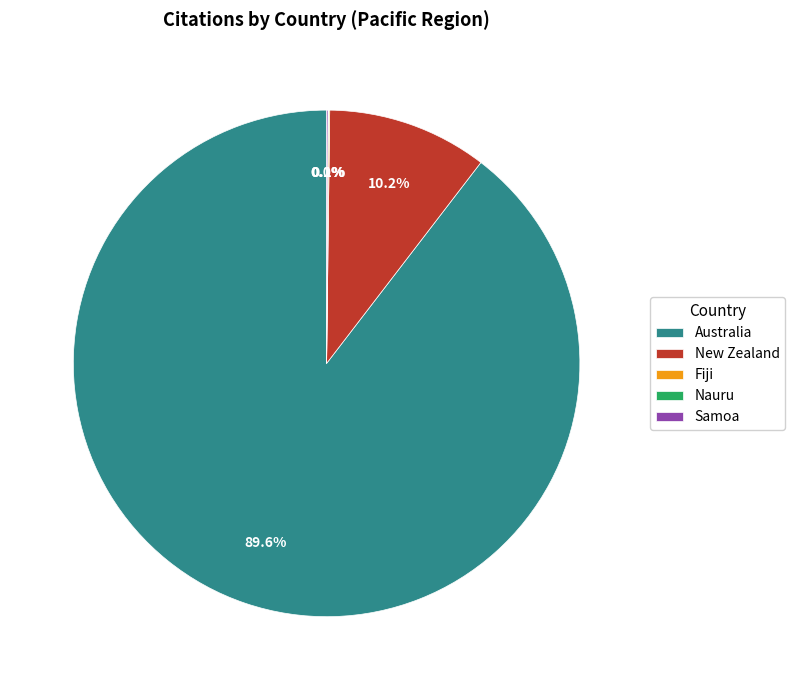

Does any single category account for the majority?

Yes